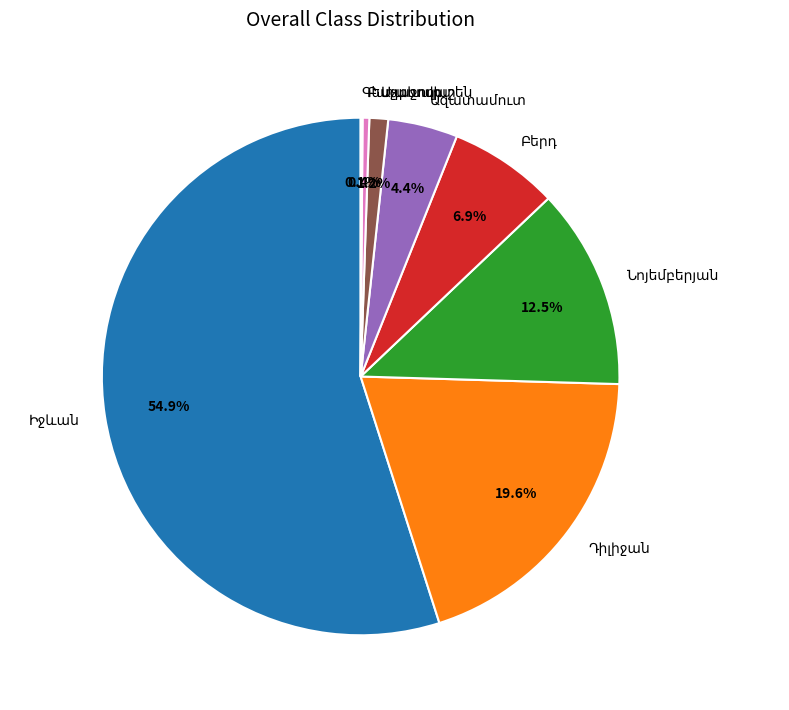

Is there any slice that represents more than half of the pie?

Yes